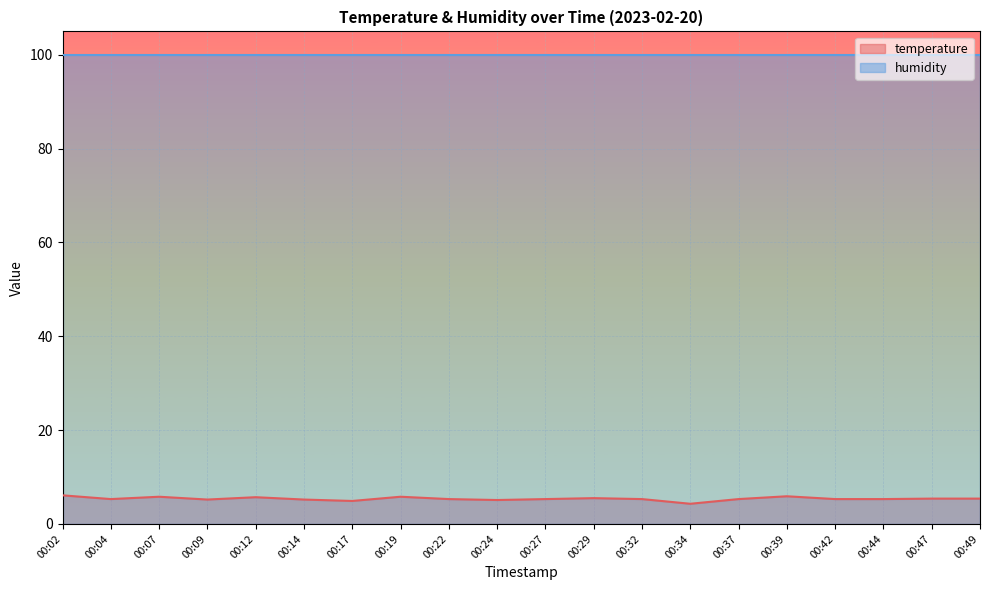

Read the value at 00:29.

5.5